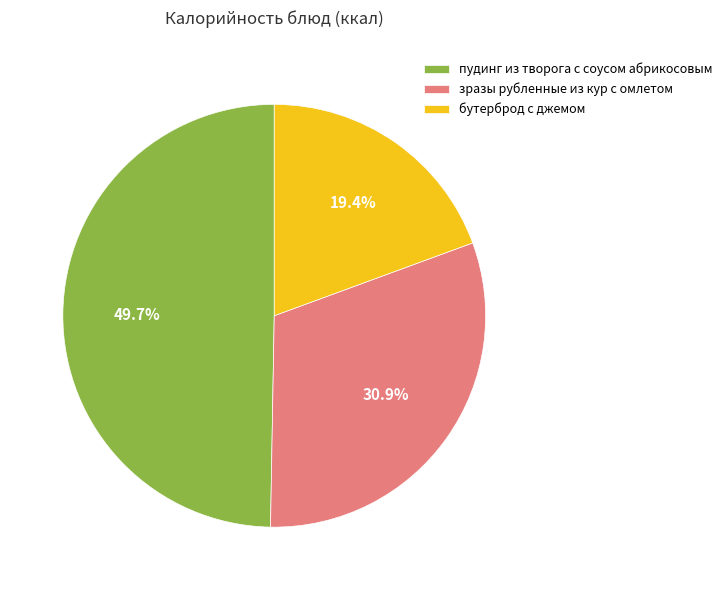

Between пудинг из творога с соусом абрикосовым and бутерброд с джемом, which is larger?

пудинг из творога с соусом абрикосовым